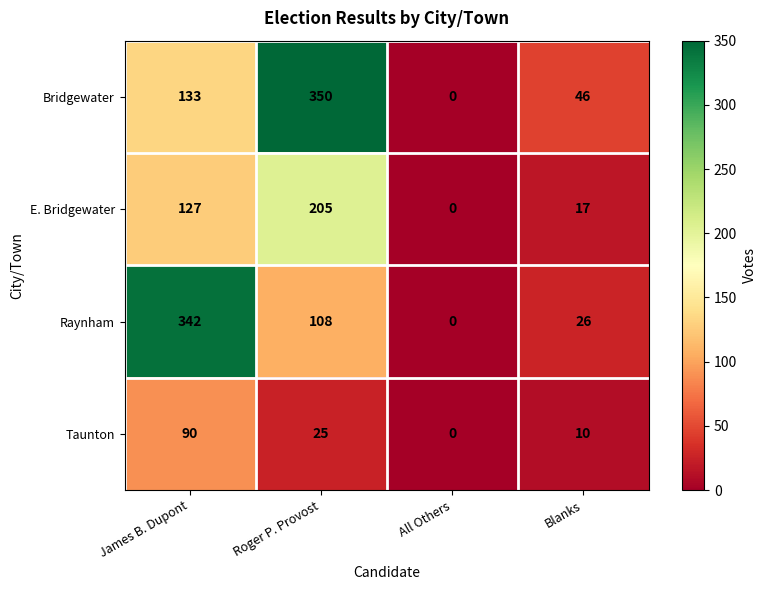

The value of Raynham at Blanks is 26. True or false?

True